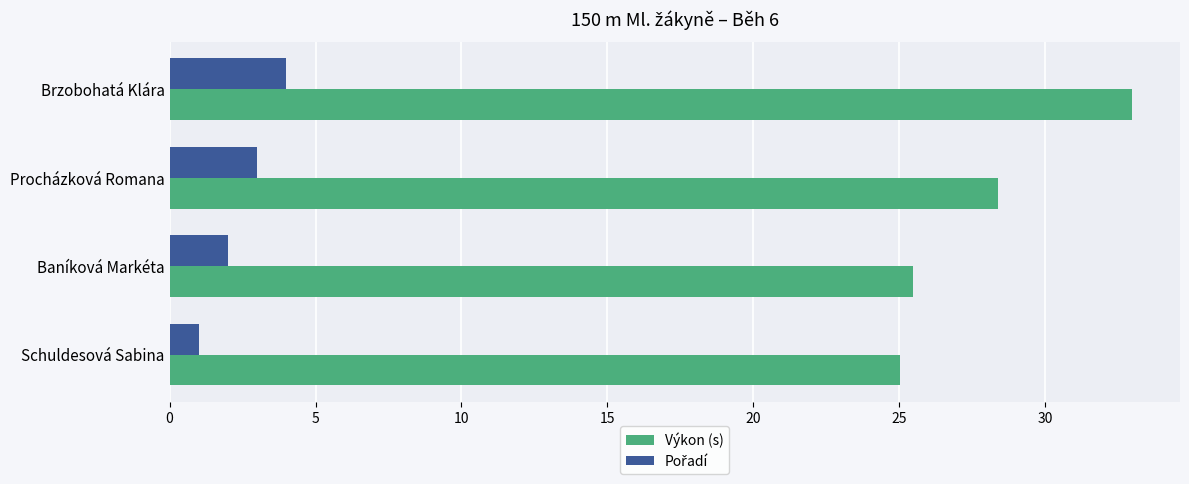

At which category is the sum across all series the highest?

Brzobohatá Klára